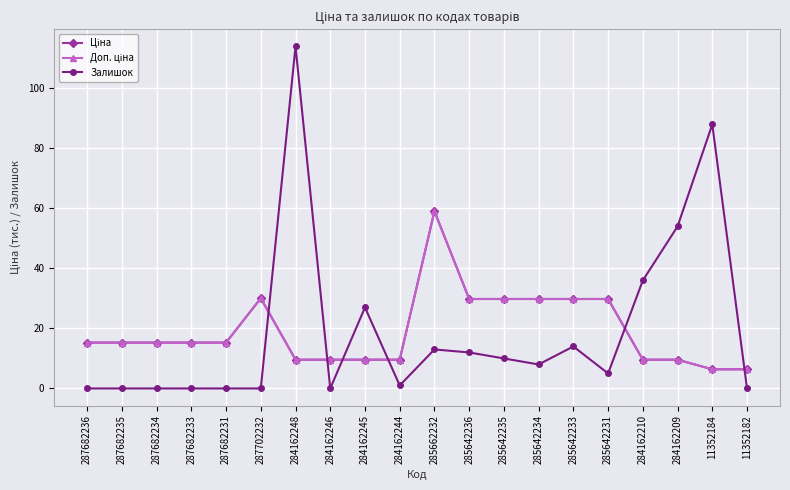

What is the greatest value displayed?

114.0